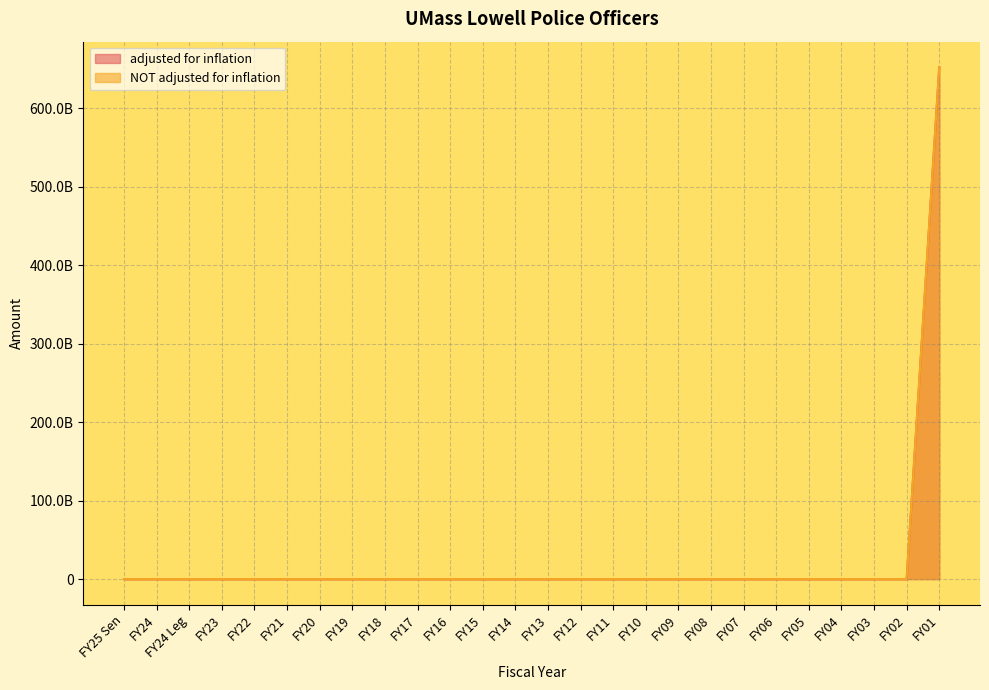

True or false: NOT adjusted for inflation has a value of -237057604021 at FY10.

False